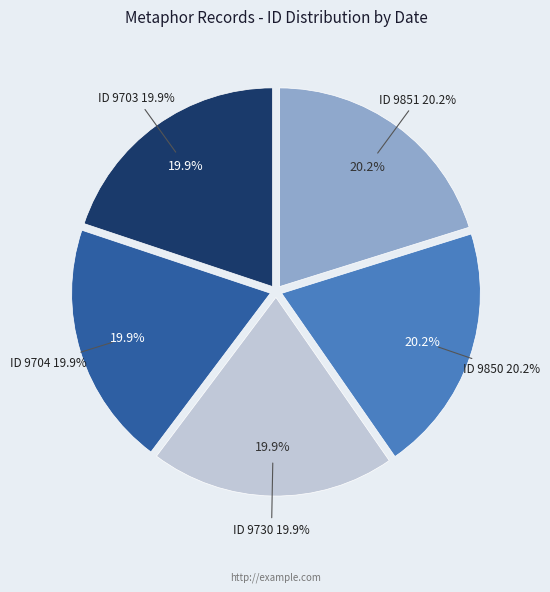

True or false: 2009-09-14 accounts for 6% of the total.

False